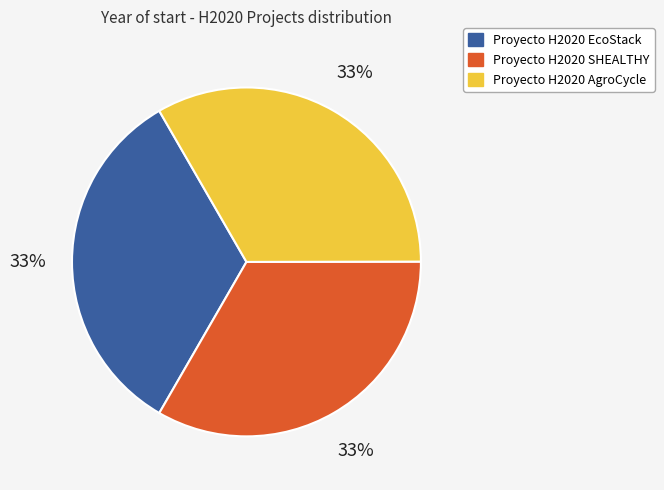

Is the sum of Proyecto H2020 SHEALTHY and Proyecto H2020 AgroCycle greater than half?

Yes